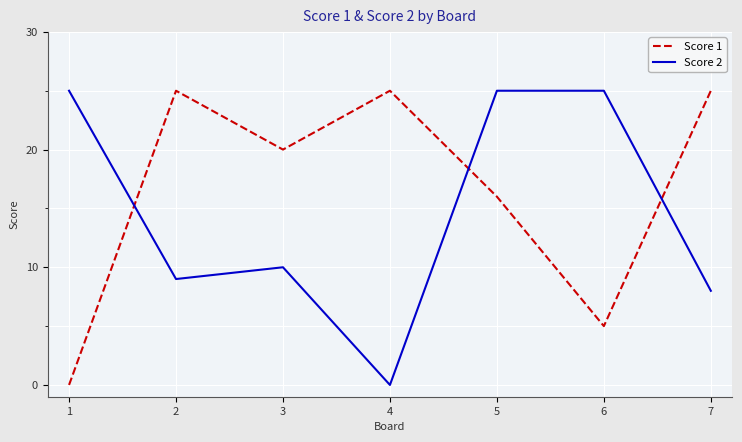

Reading left to right, list all the values displayed in this chart.

Score 1: 1=0	2=25	3=20	4=25	5=16	6=5	7=25
Score 2: 1=25	2=9	3=10	4=0	5=25	6=25	7=8